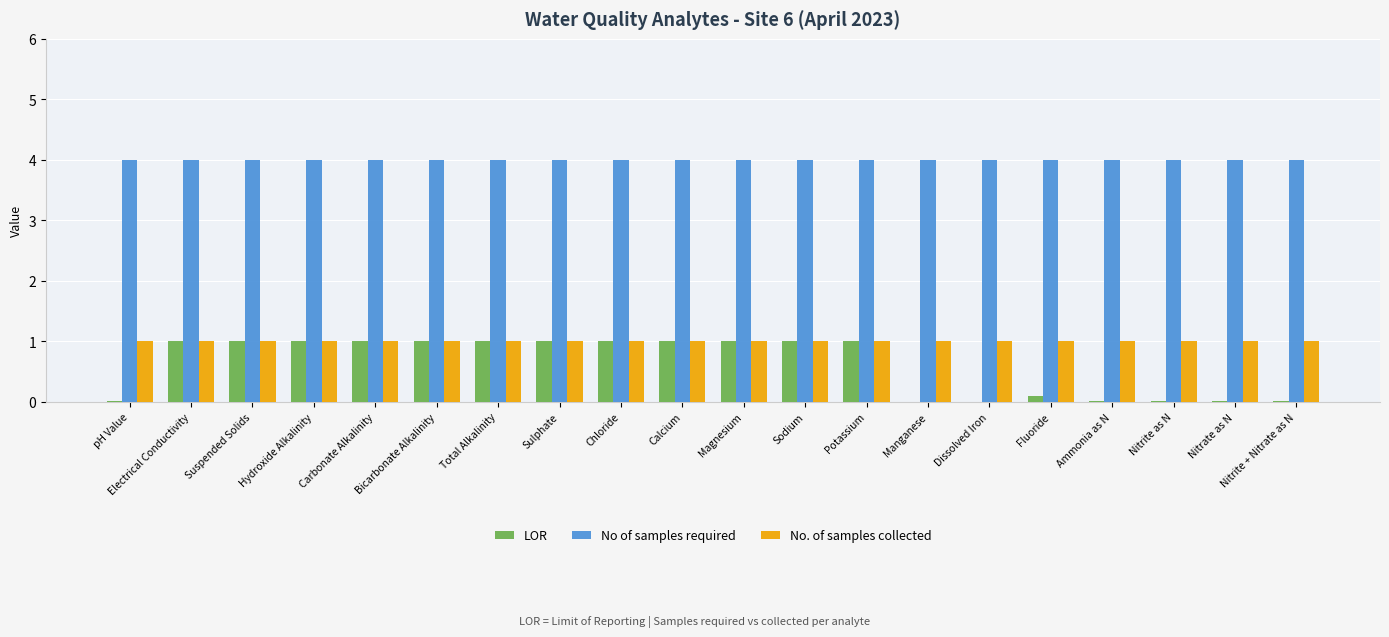

What value does the No of samples required series have at Total Alkalinity?

4.0